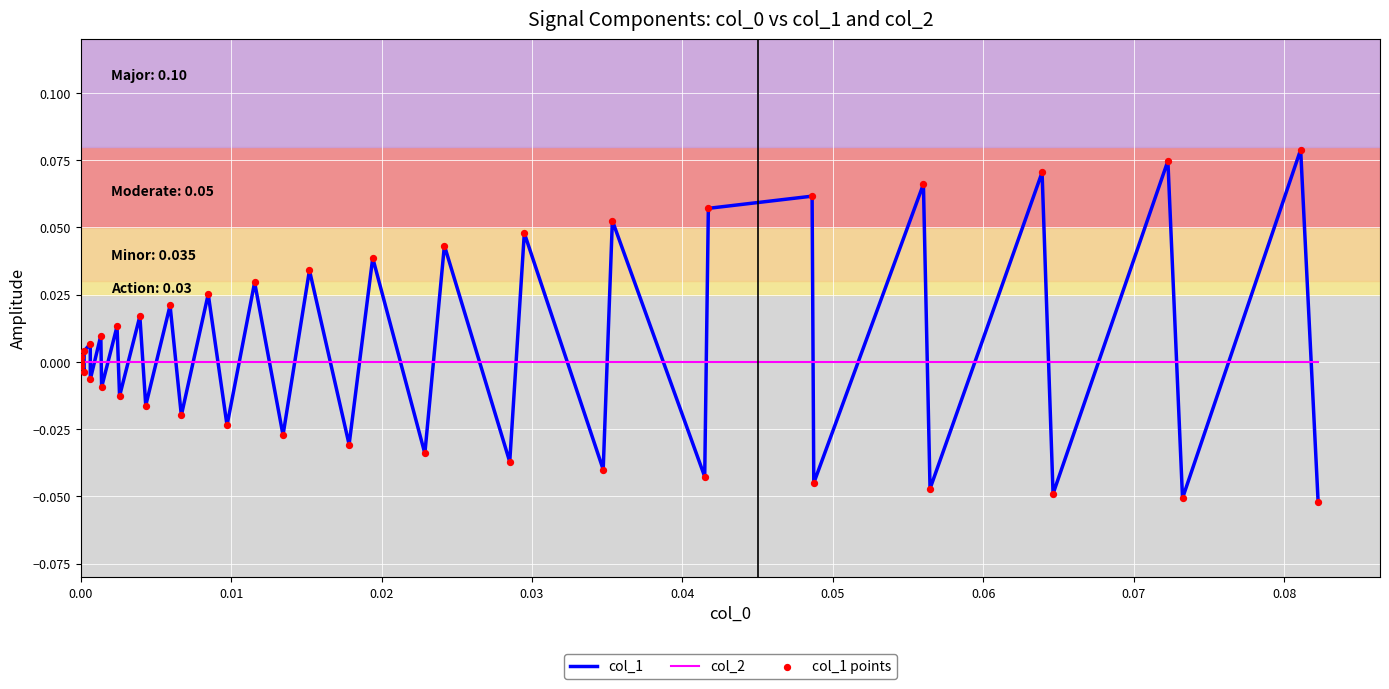

Which series has the largest range (max minus min)?

col_1